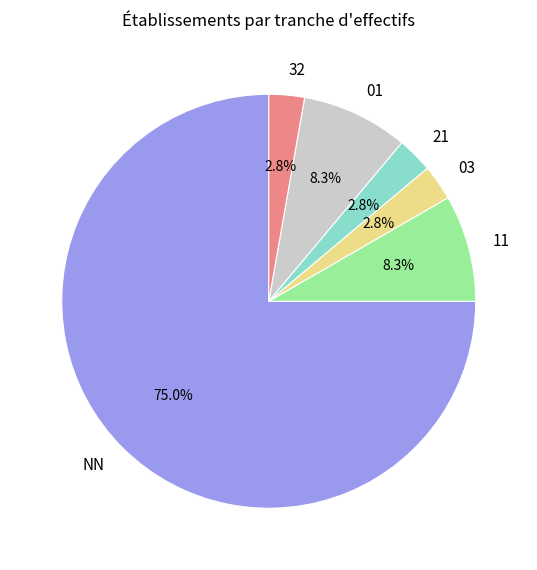

How much of the chart is everything except 21?

97.2%